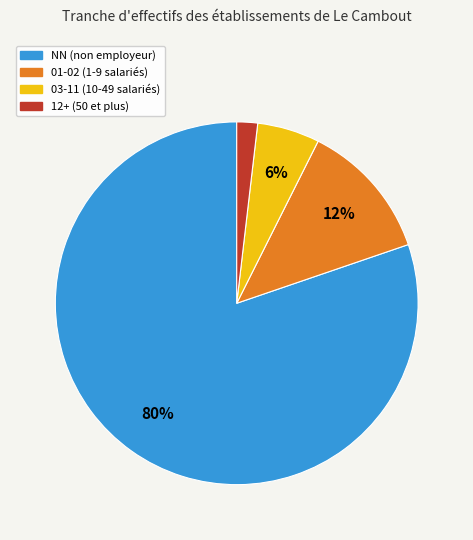

To the nearest percent, what is the difference between the largest and smallest slice percentages?

78%